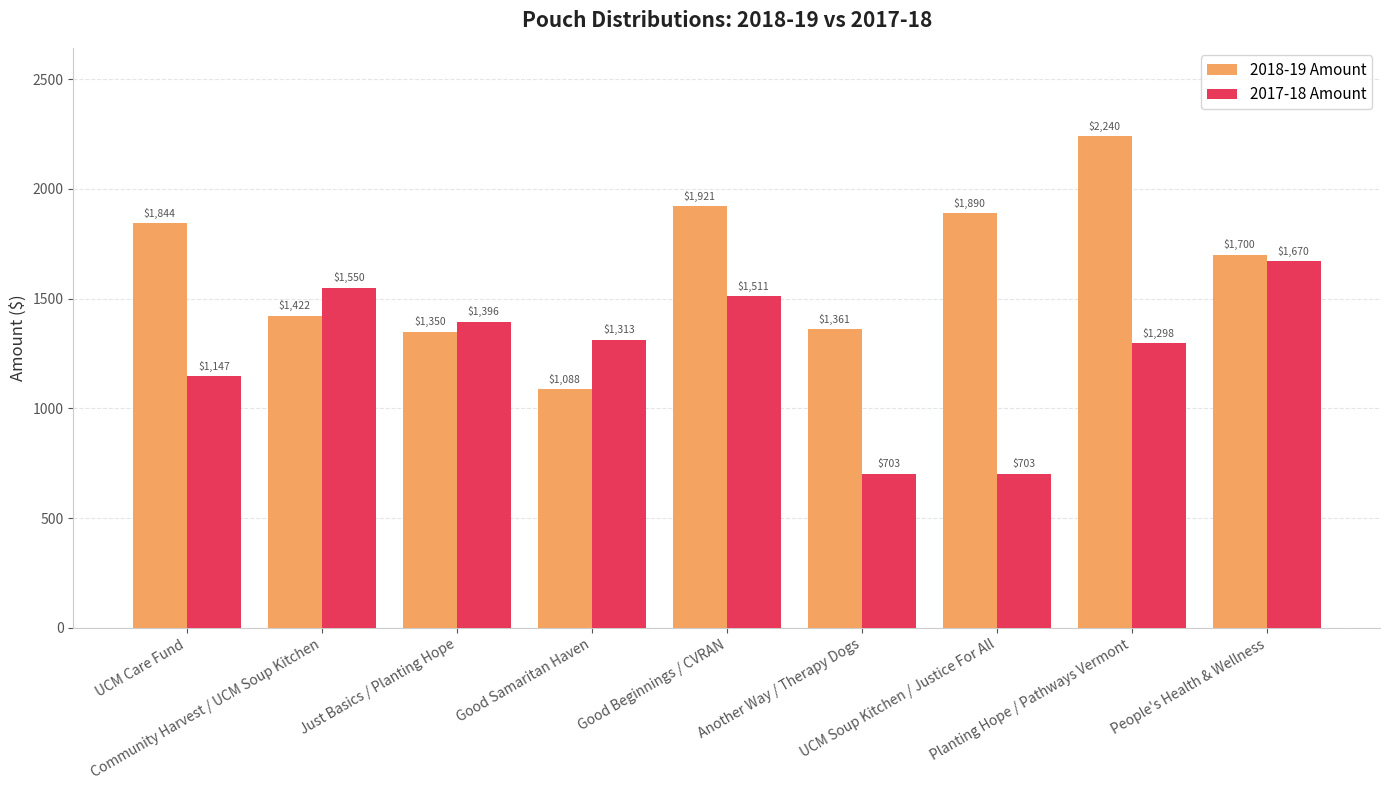

What is the lowest value of the 2018-19 Amount series?

1087.5